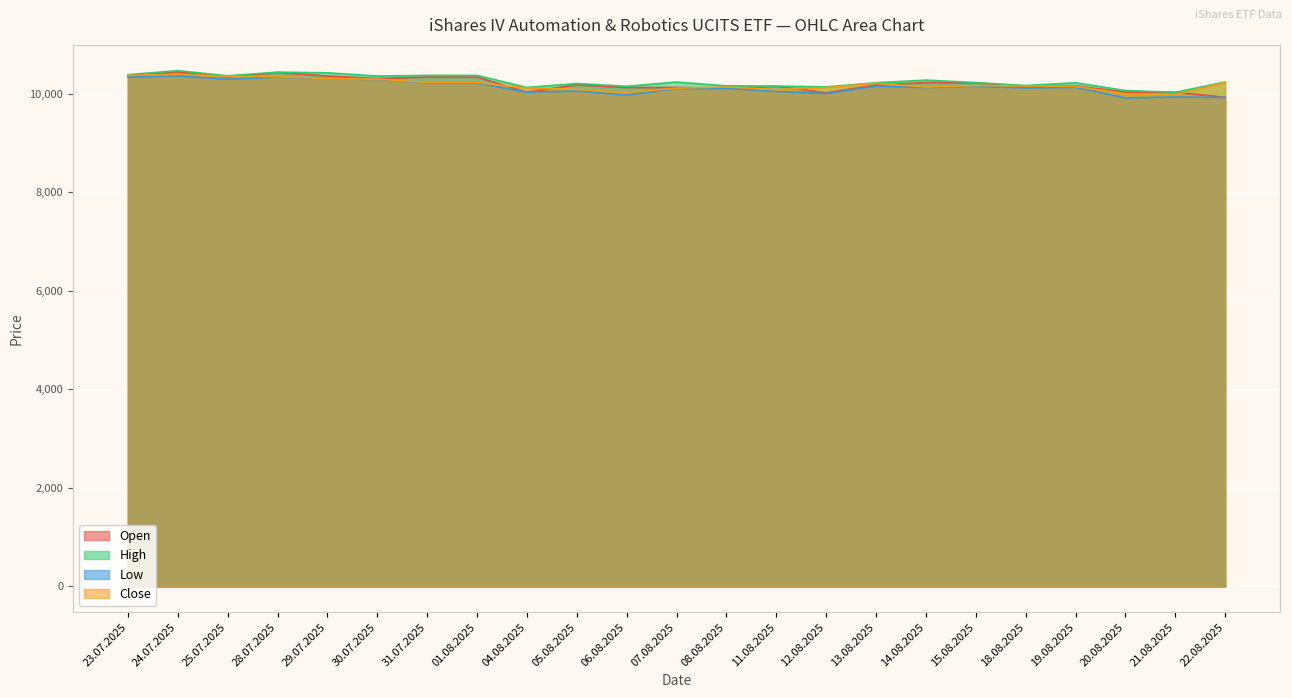

At which label does Open first exceed 10181?

23.07.2025